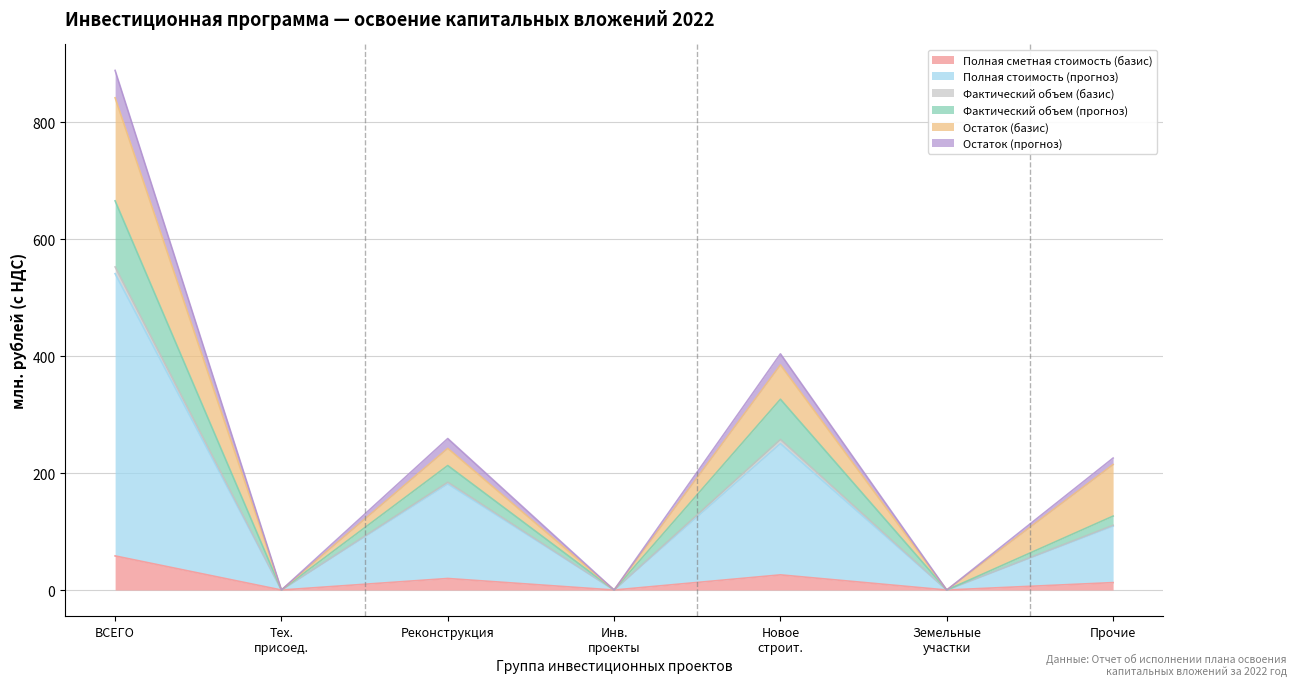

What is the spread (max minus min) of values at ВСЕГО?

830.1